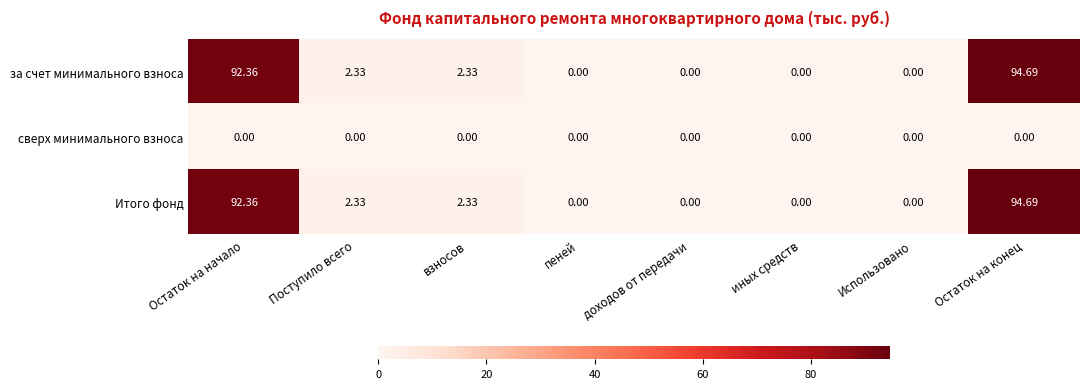

Where does the за счет минимального взноса series first go above 2?

Остаток на начало